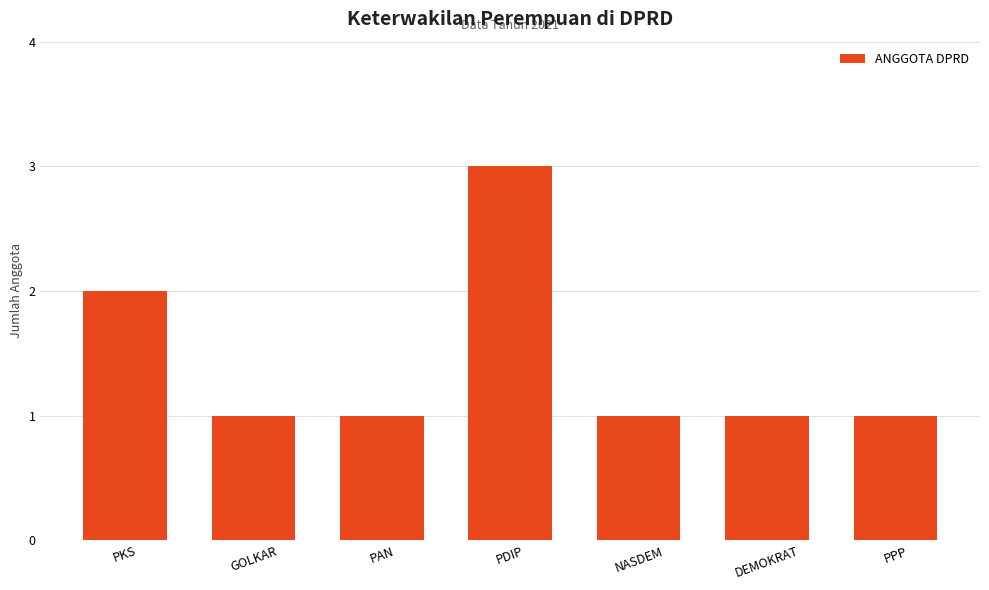

What is the label of the 6th bar from the left?

DEMOKRAT